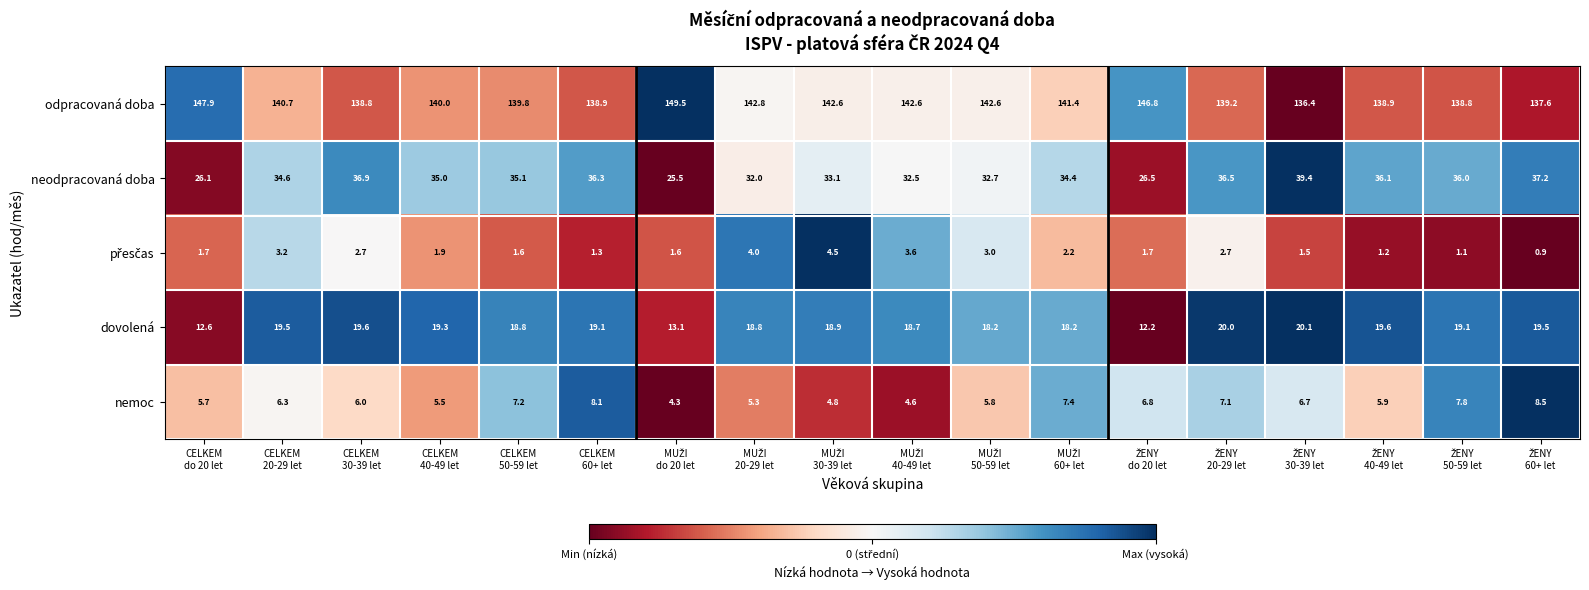

Which series has the largest range (max minus min)?

neodpracovaná doba